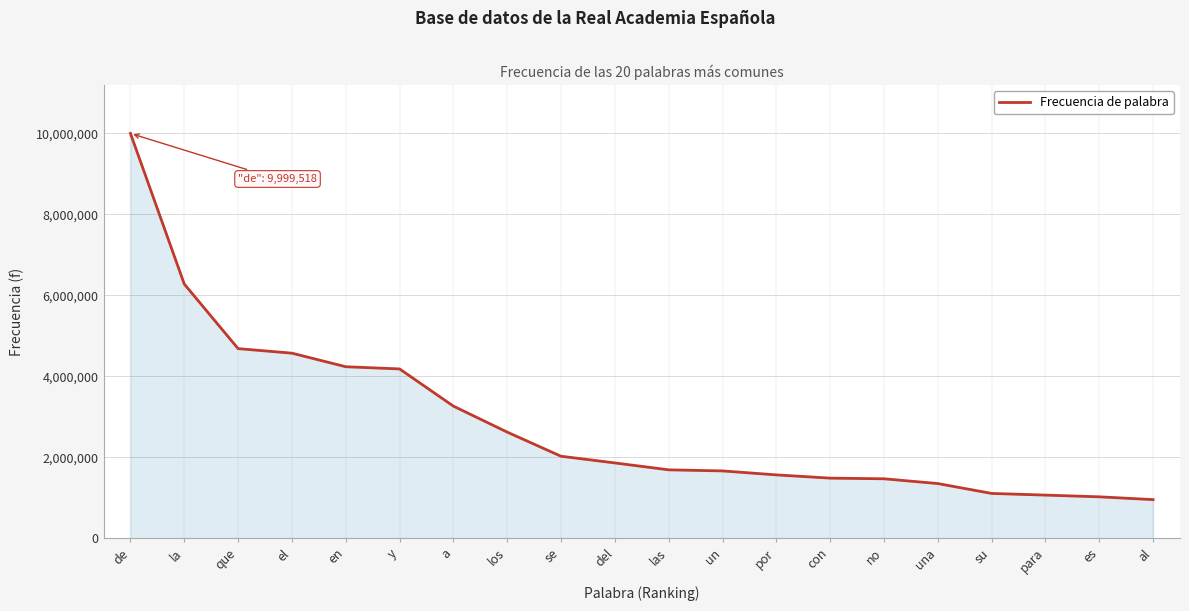

Which label corresponds to the largest value in the chart?

de